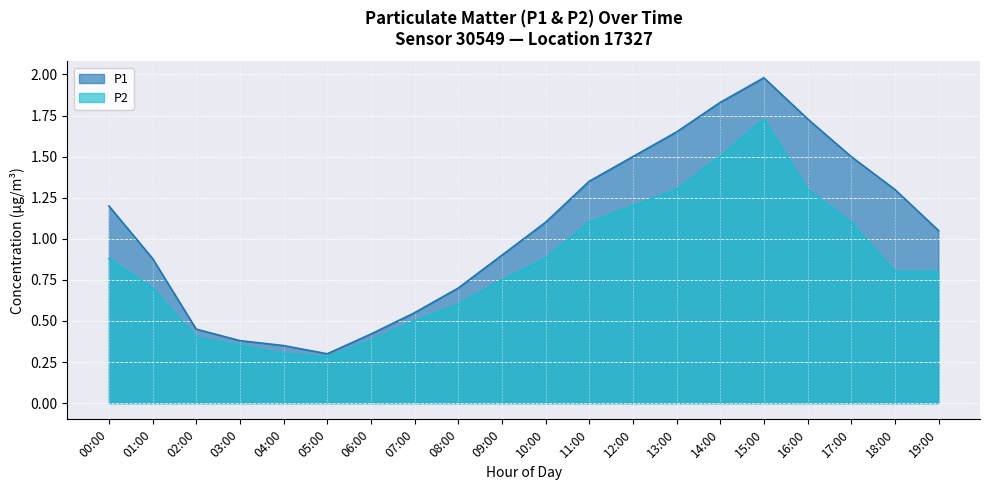

What position from the left is 02:00?

3